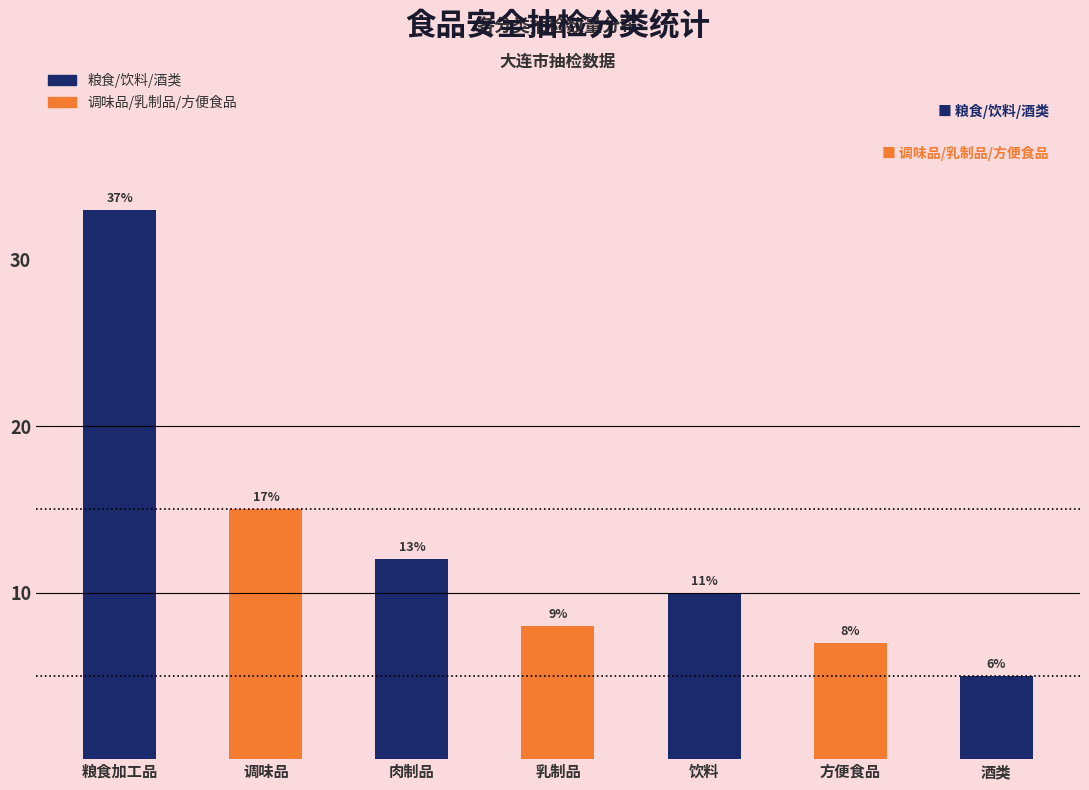

How many data points in 粮食/饮料/酒类 are less than 5?

3